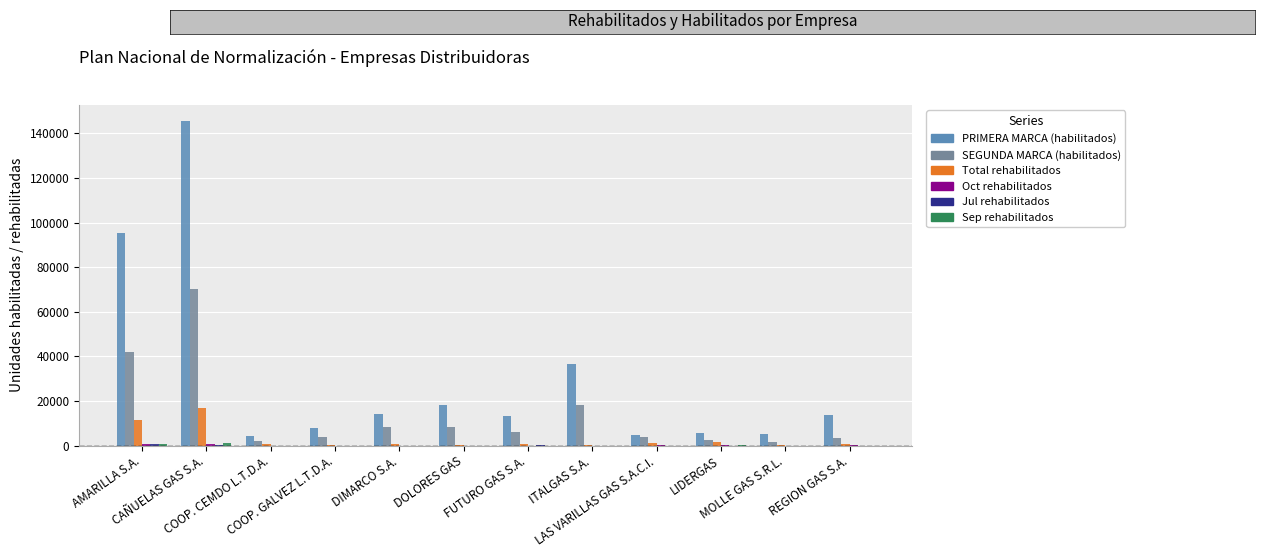

Between COOP. CEMDO L.T.D.A. and DIMARCO S.A., which series saw the biggest shift?

PRIMERA MARCA (habilitados)